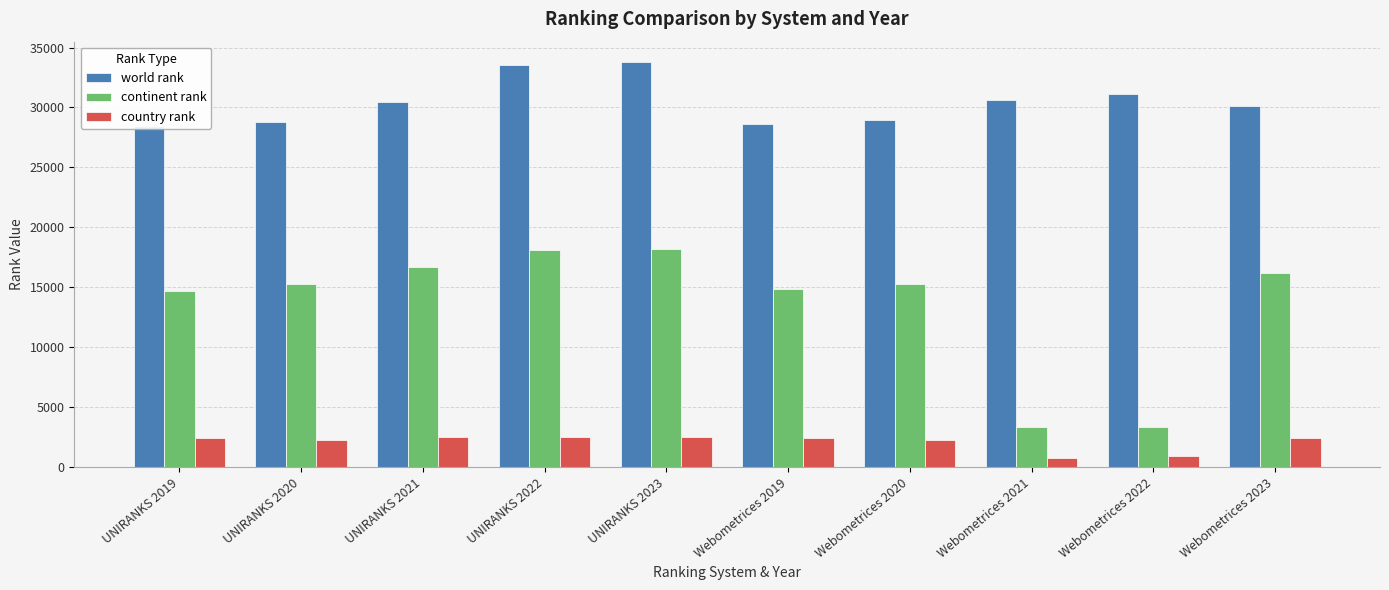

At which label does world rank first exceed 30486?

UNIRANKS 2022